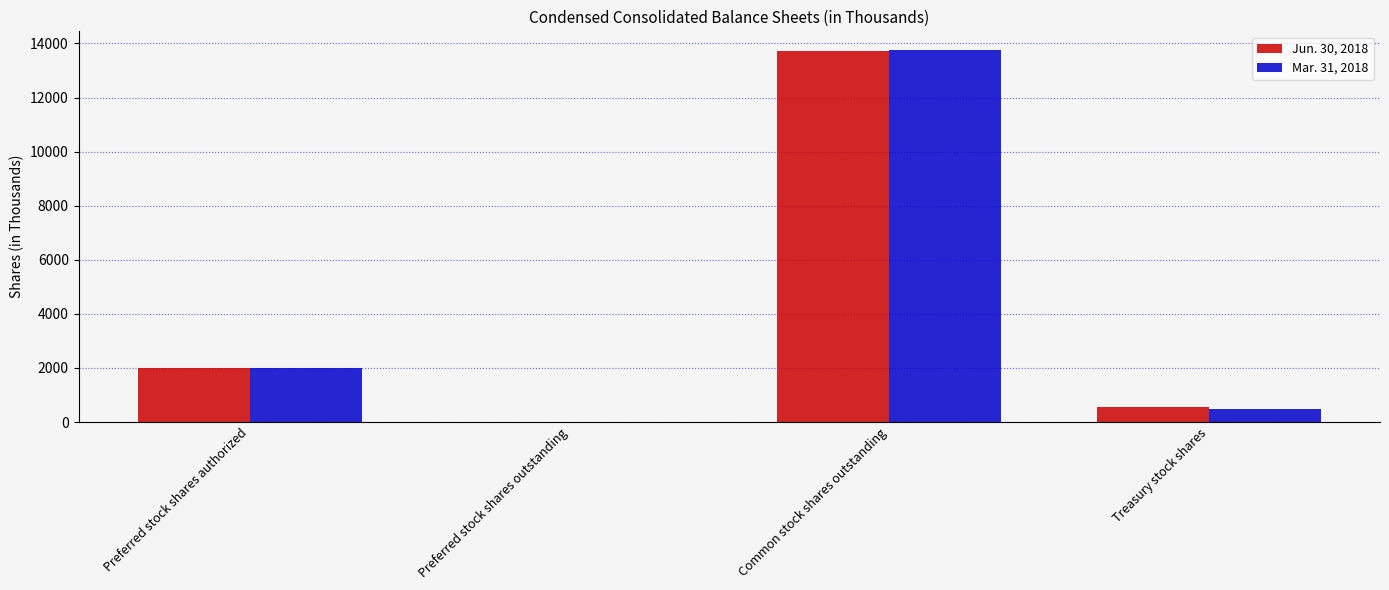

What is the sum of all Mar. 31, 2018 values?

16228